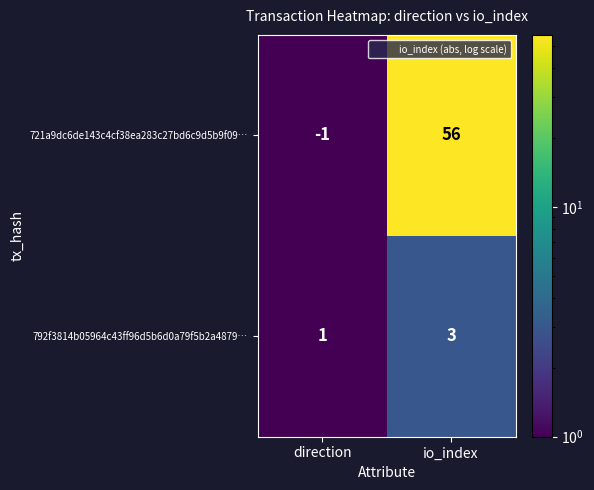

Which series has the largest total across all categories?

721a9dc6de143c4cf38ea283c27bd6c9d5b9f09…